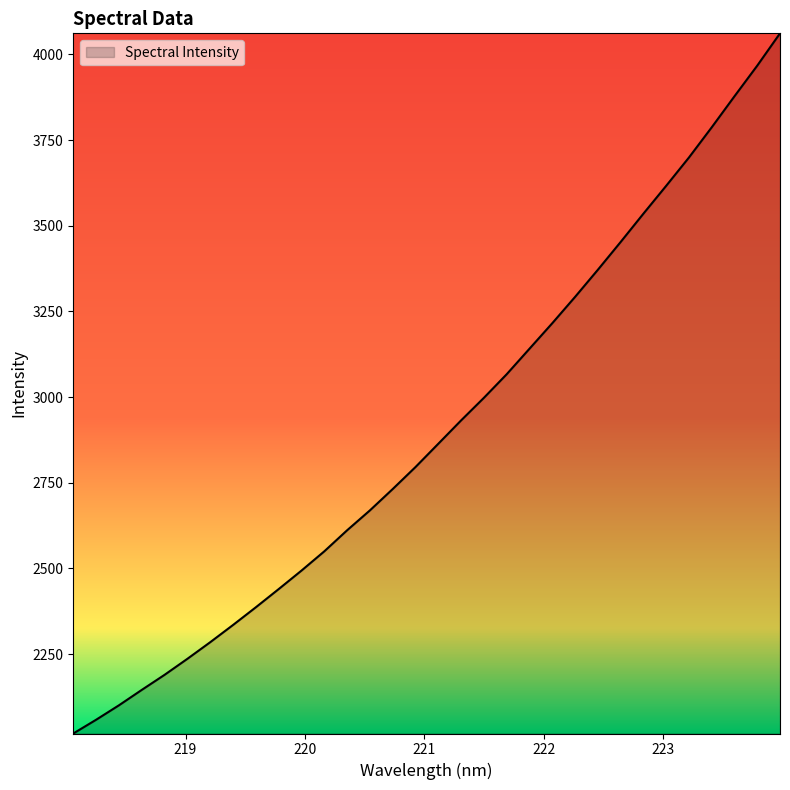

What is the smallest value displayed?

2018.4